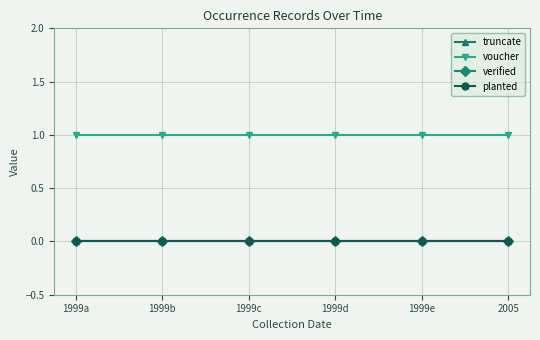

What position from the right is 1999c?

4